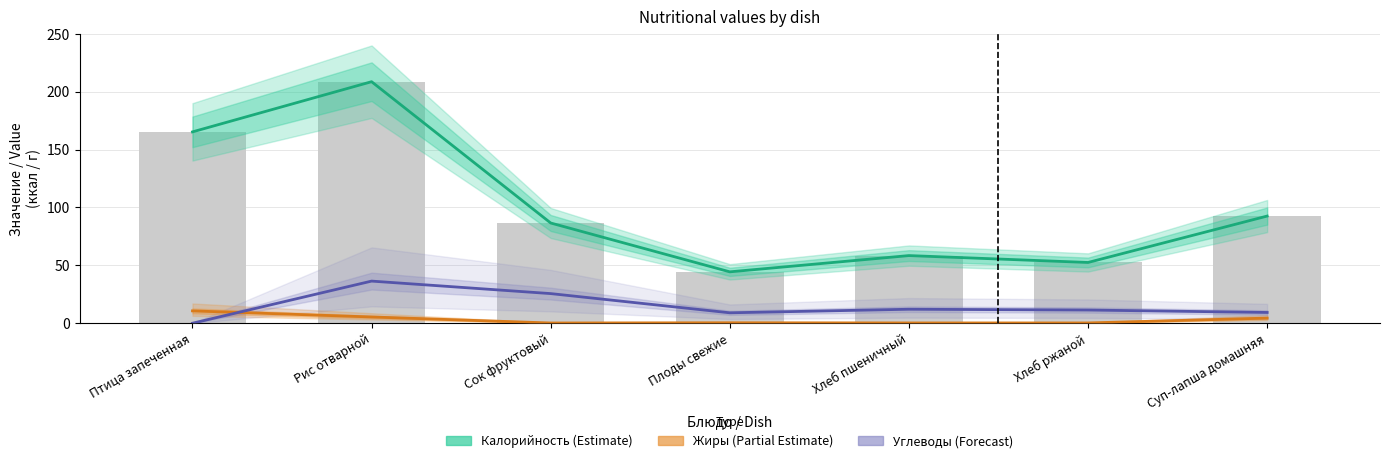

The Жиры (Partial Estimate) series shows 0.4 at Хлеб ржаной. True or false?

False